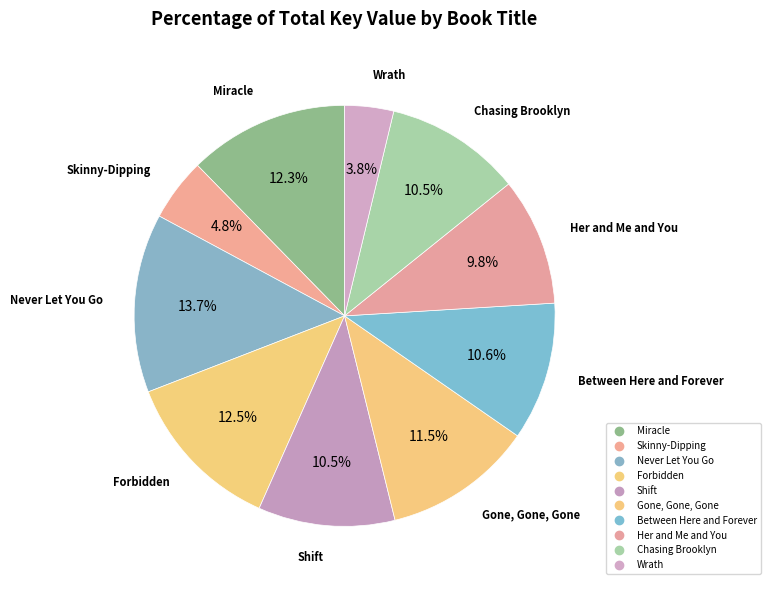

To the nearest percent, what percentage of the pie is Forbidden?

12%